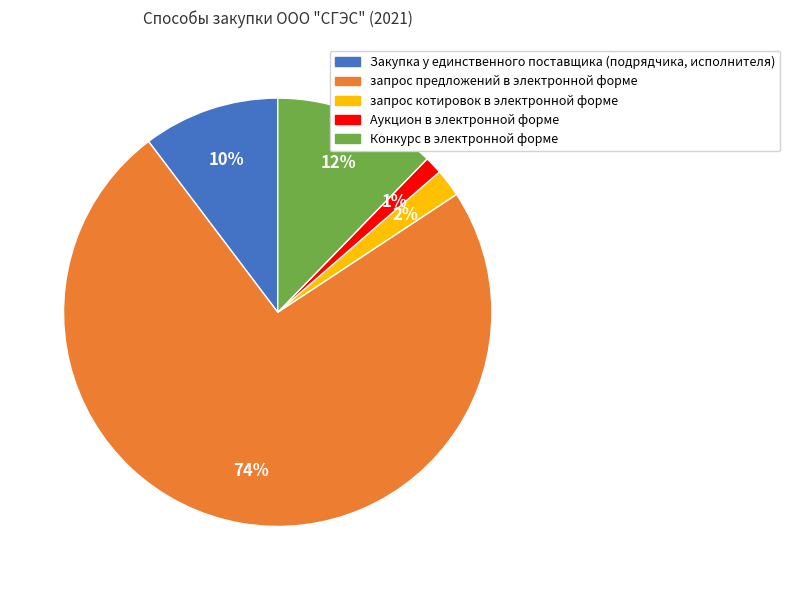

Does Закупка у единственного поставщика (подрядчика, исполнителя) account for over 50% of the chart?

No